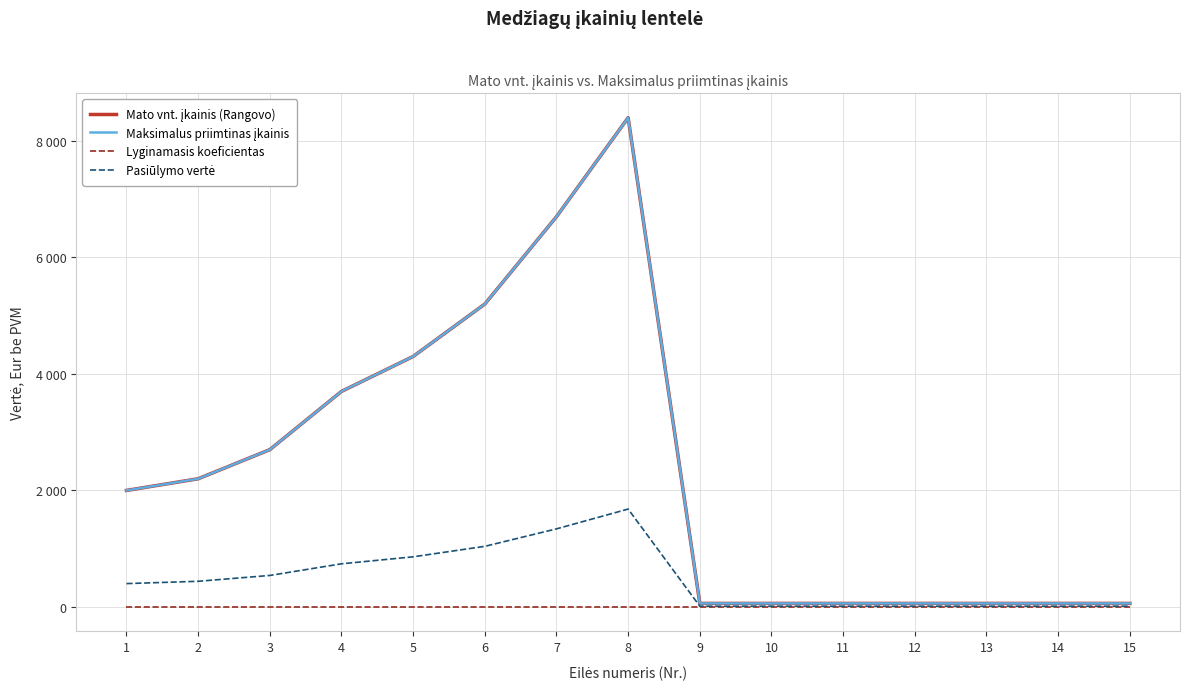

Reading left to right, list all the values displayed in this chart.

Mato vnt. įkainis (Rangovo): 2000.0	2200.0	2700.0	3700.0	4300.0	5200.0	6700.0	8400.0	60.0	60.0	60.0	60.0	60.0	60.0	60.0
Maksimalus priimtinas įkainis: 2000.0	2200.0	2700.0	3700.0	4300.0	5200.0	6700.0	8400.0	60.0	60.0	60.0	60.0	60.0	60.0	60.0
Lyginamasis koeficientas: 0.2	0.2	0.2	0.2	0.2	0.2	0.2	0.2	0.2	0.2	0.2	0.2	0.2	0.2	0.2
Pasiūlymo vertė: 400.0	440.0	540.0	740.0	860.0	1040.0	1340.0	1680.0	12.0	12.0	12.0	12.0	12.0	12.0	12.0